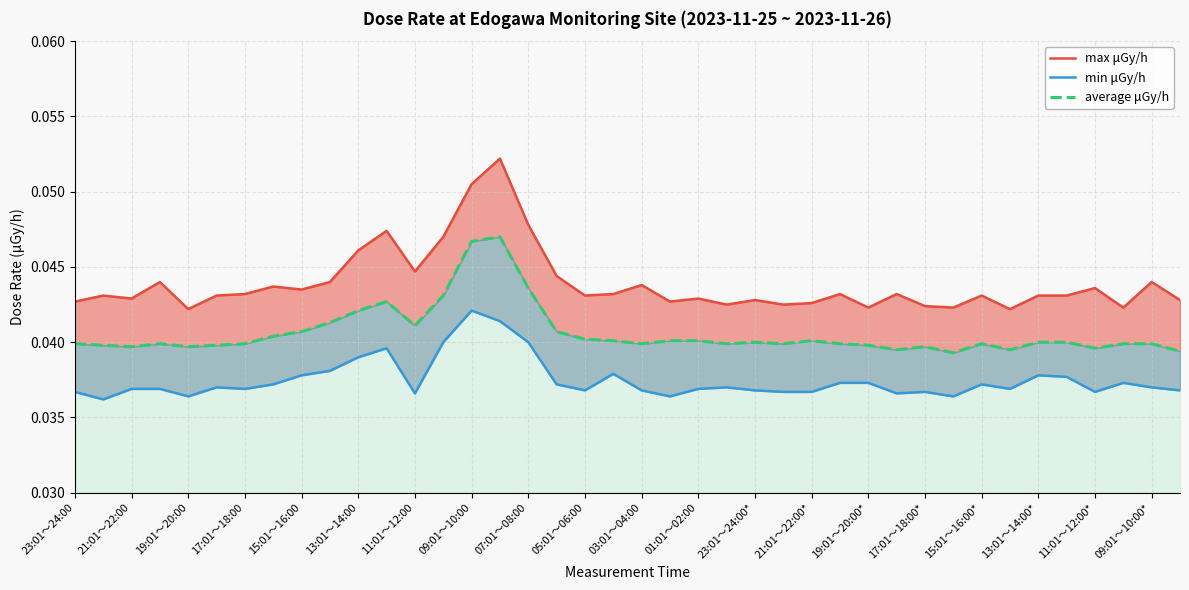

Reading left to right, transcribe all the data shown in this chart.

max μGy/h: 0.0	0.0	0.0	0.0	0.0	0.0	0.0	0.0	0.0	0.0	0.0	0.0	0.0	0.0	0.1	0.1	0.0	0.0	0.0	0.0	0.0	0.0	0.0	0.0	0.0	0.0	0.0	0.0	0.0	0.0	0.0	0.0	0.0	0.0	0.0	0.0	0.0	0.0	0.0	0.0
min μGy/h: 0.0	0.0	0.0	0.0	0.0	0.0	0.0	0.0	0.0	0.0	0.0	0.0	0.0	0.0	0.0	0.0	0.0	0.0	0.0	0.0	0.0	0.0	0.0	0.0	0.0	0.0	0.0	0.0	0.0	0.0	0.0	0.0	0.0	0.0	0.0	0.0	0.0	0.0	0.0	0.0
average μGy/h: 0.0	0.0	0.0	0.0	0.0	0.0	0.0	0.0	0.0	0.0	0.0	0.0	0.0	0.0	0.0	0.0	0.0	0.0	0.0	0.0	0.0	0.0	0.0	0.0	0.0	0.0	0.0	0.0	0.0	0.0	0.0	0.0	0.0	0.0	0.0	0.0	0.0	0.0	0.0	0.0